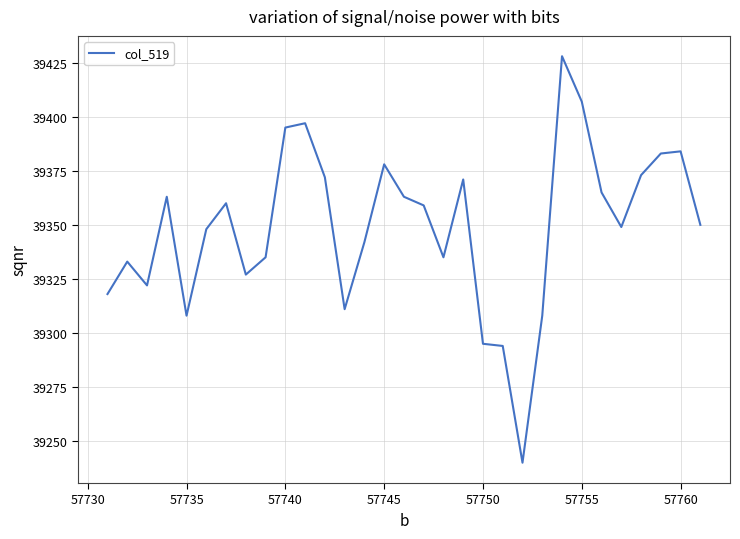

What is the maximum value shown in the chart?

39428